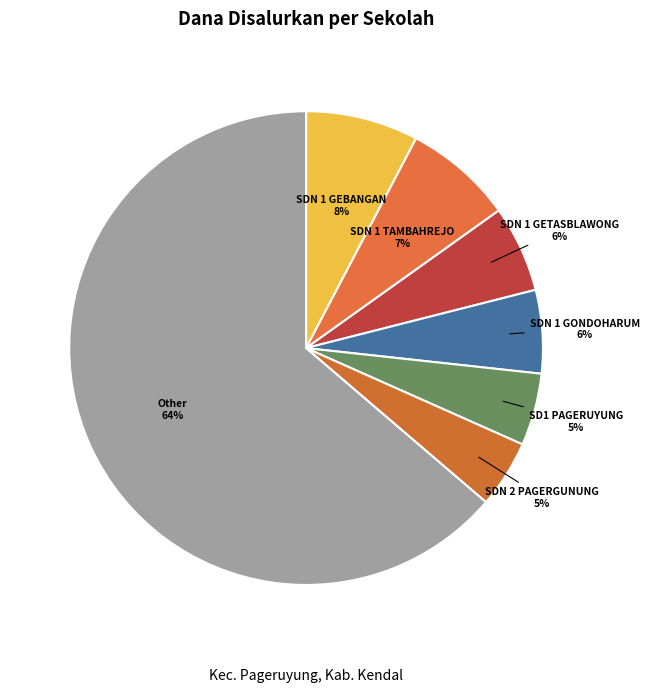

Count the number of slices in the pie.

7